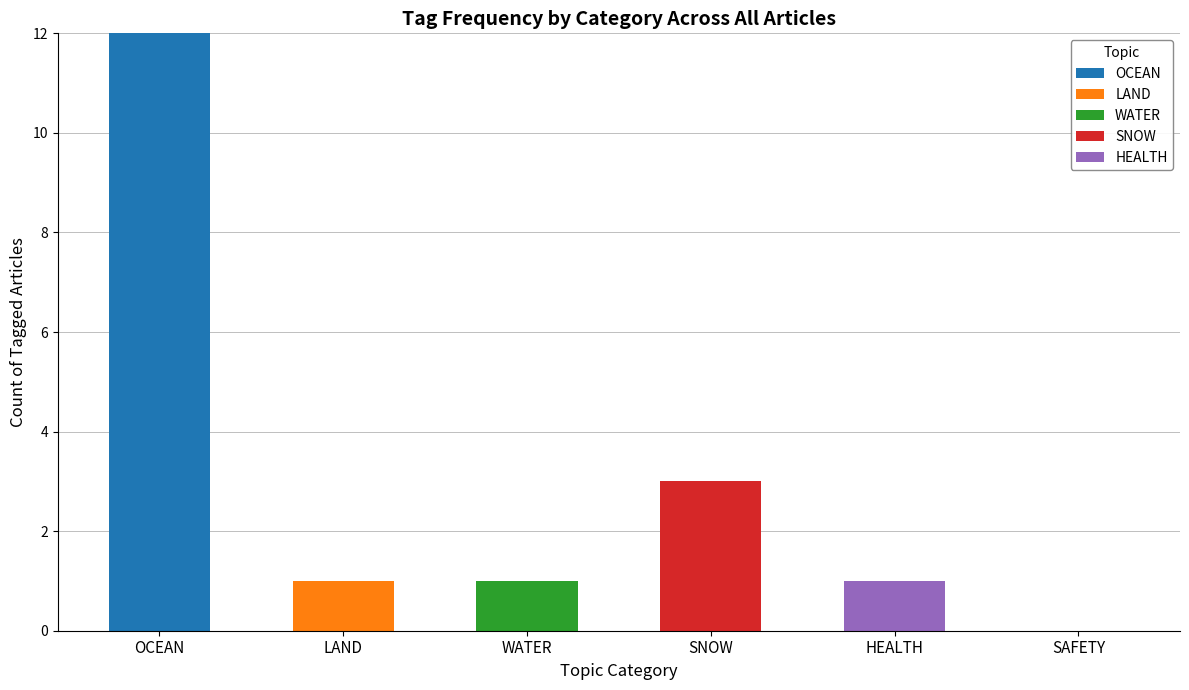

Reading right to left, list the values for the OCEAN series.

SAFETY=0	HEALTH=0	SNOW=0	WATER=0	LAND=0	OCEAN=12